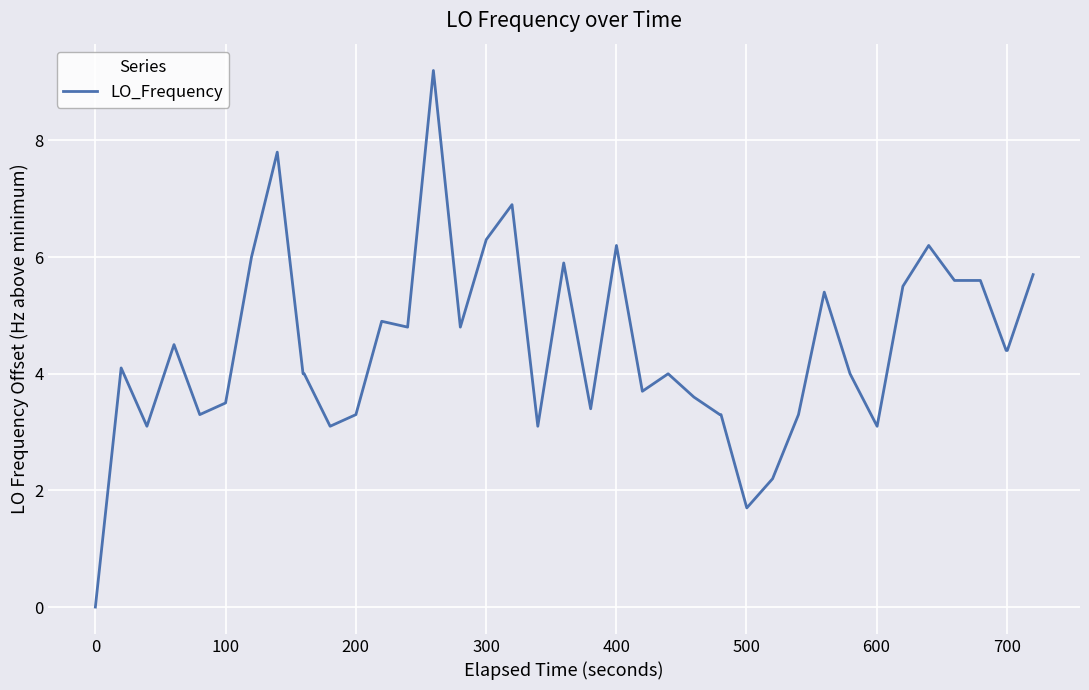

What is the difference between the maximum and minimum values?

9.2